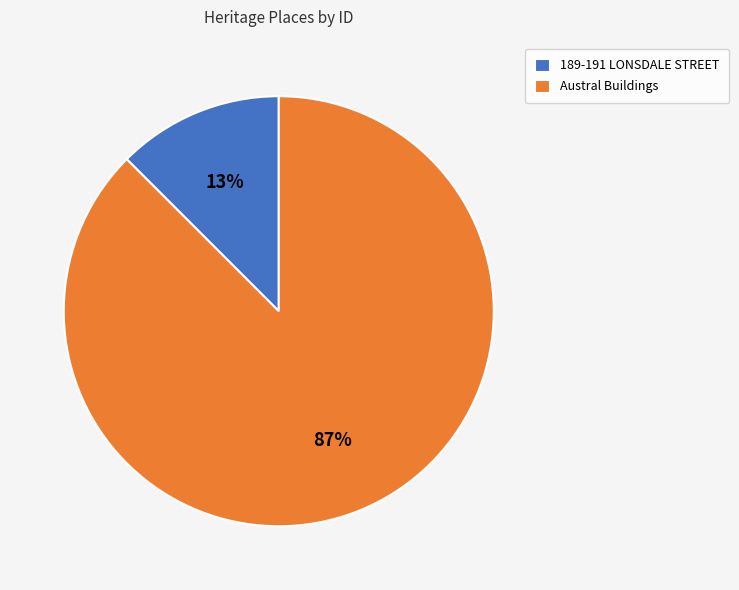

Count the number of slices in the pie.

2